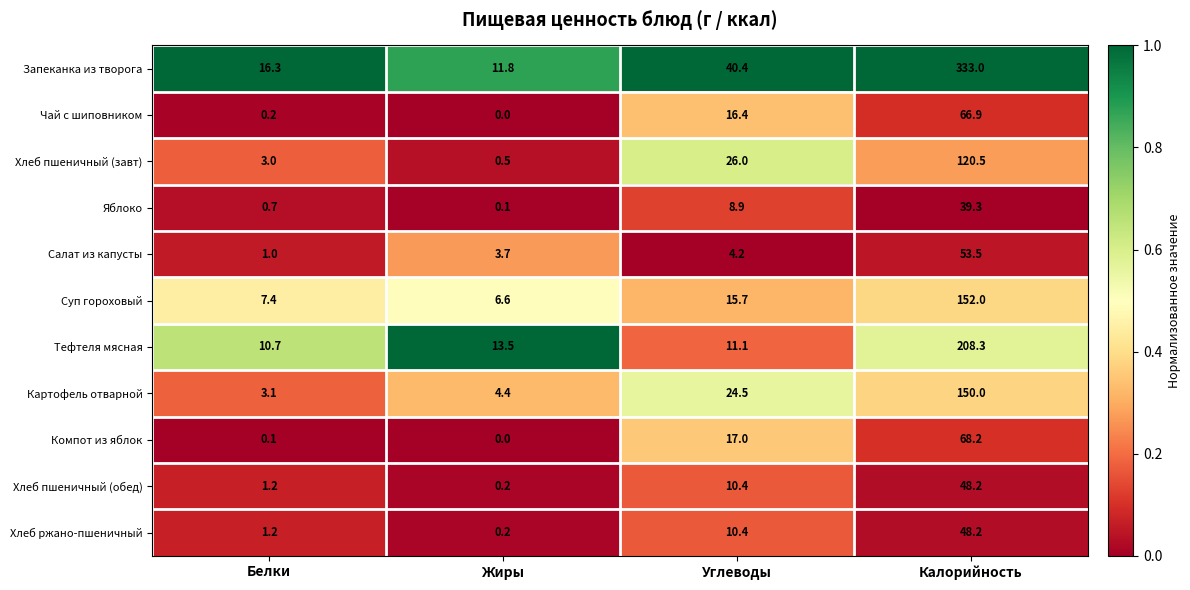

What is the difference between the second highest and minimum values in the Хлеб пшеничный (завт) series?

25.5